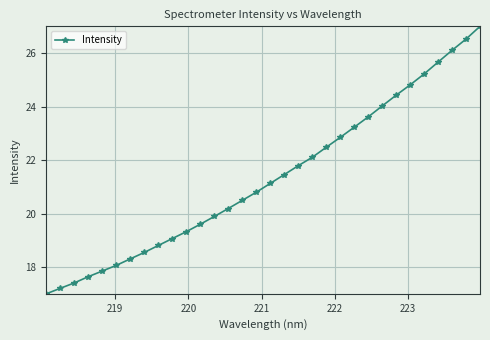

What is the maximum value shown in the chart?

27.0